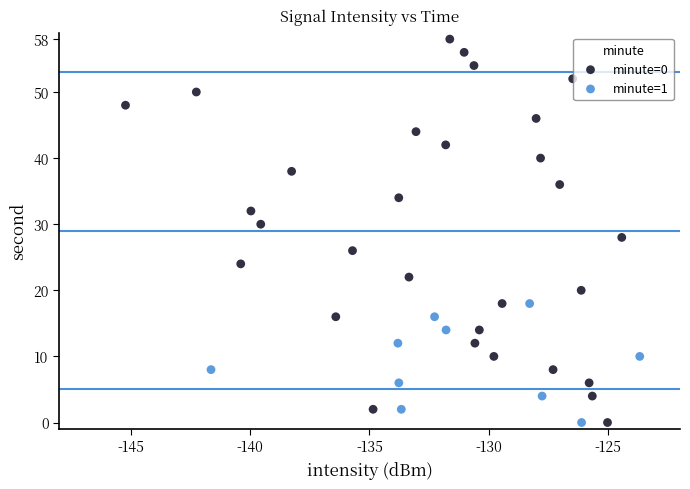

Which series has the widest spread of Y values?

minute=0